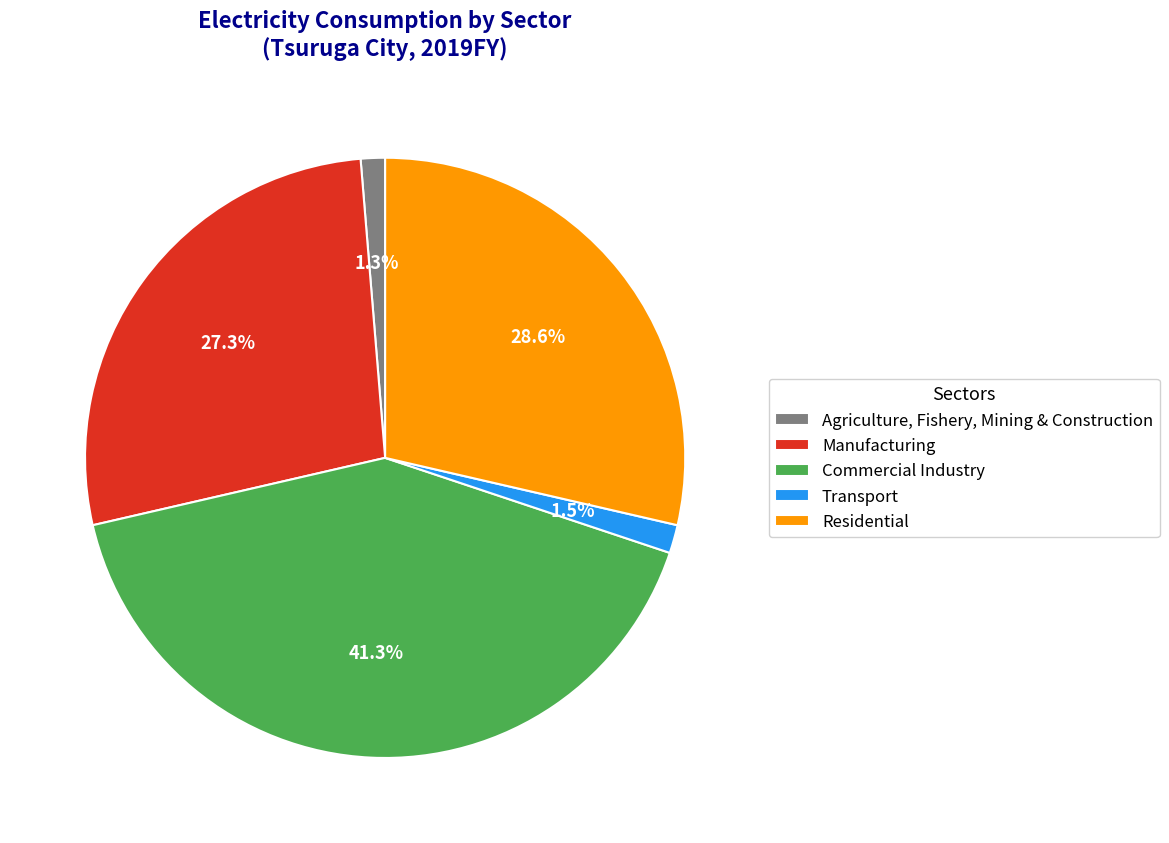

How many segments does this pie chart have?

5